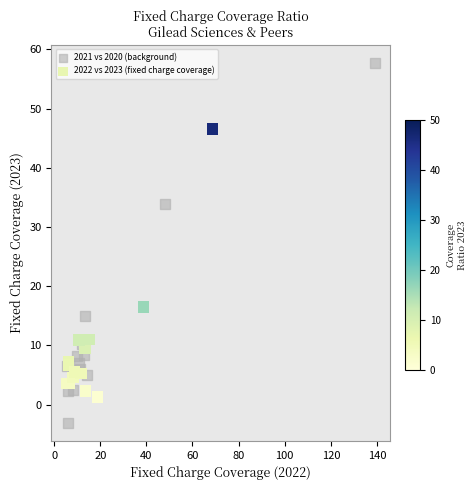

Which series has the widest spread of Y values?

2021 vs 2020 (background)